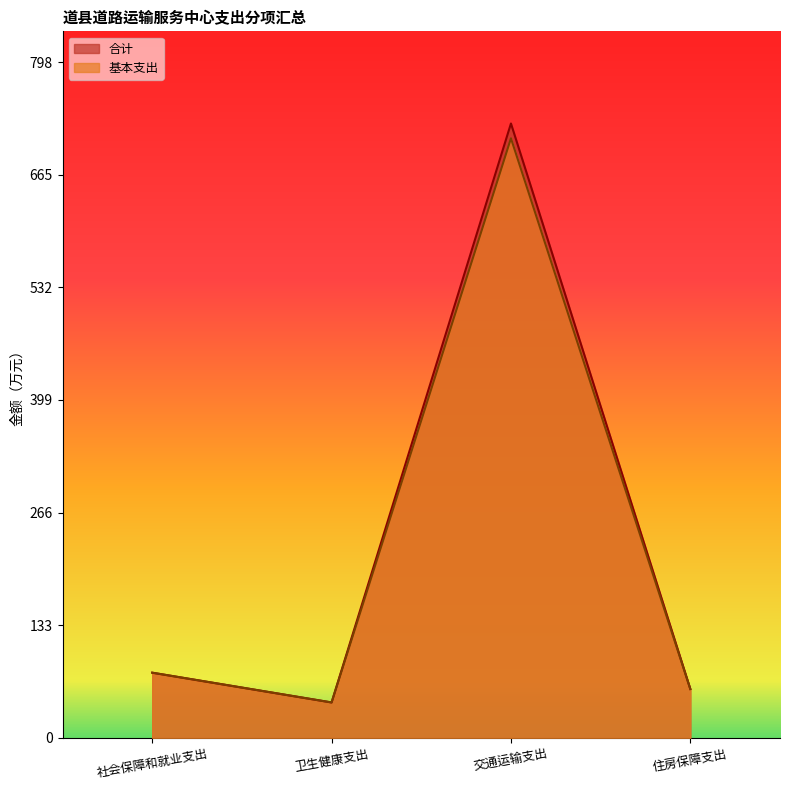

What is the average value of the 合计 series?

225.5